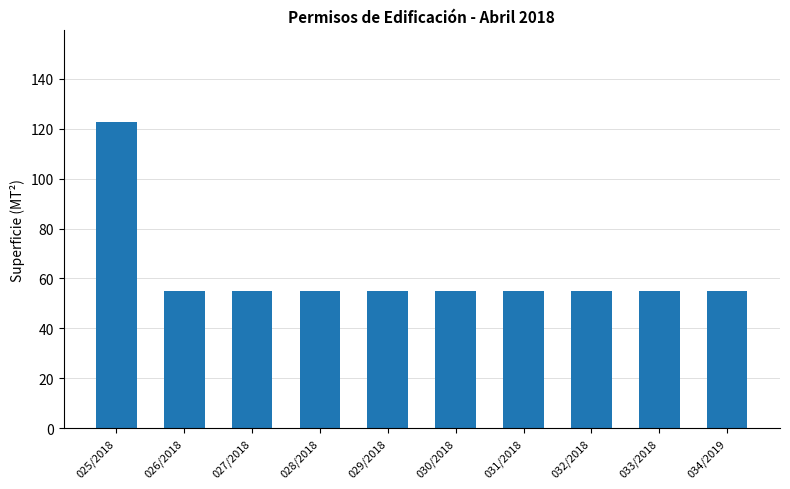

The chart shows a value of 16.2 at 027/2018. True or false?

False